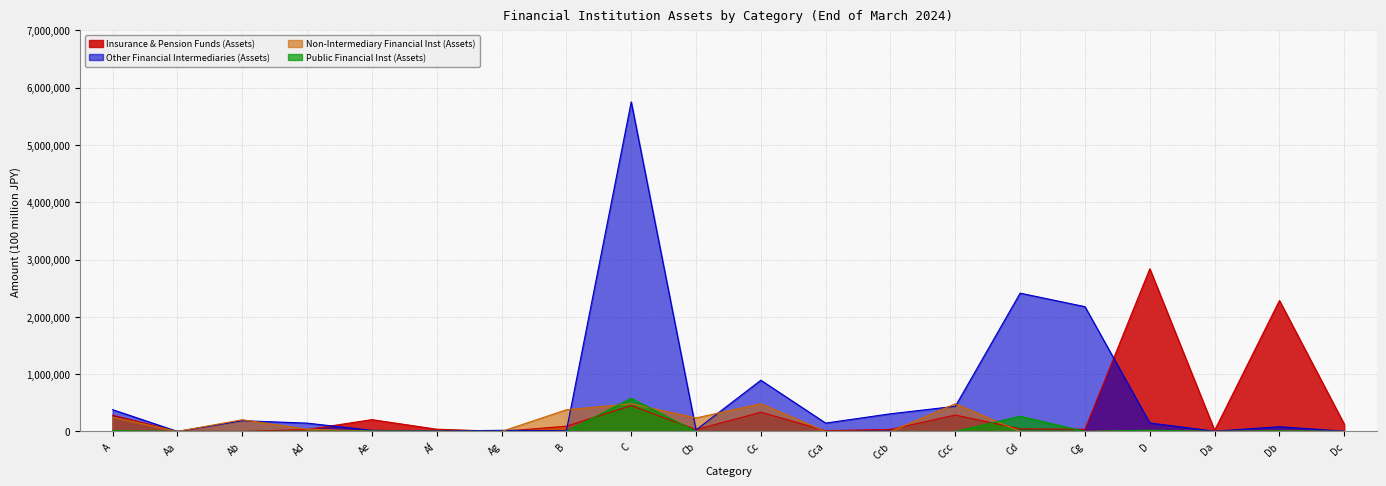

How many distinct data groups are displayed?

4